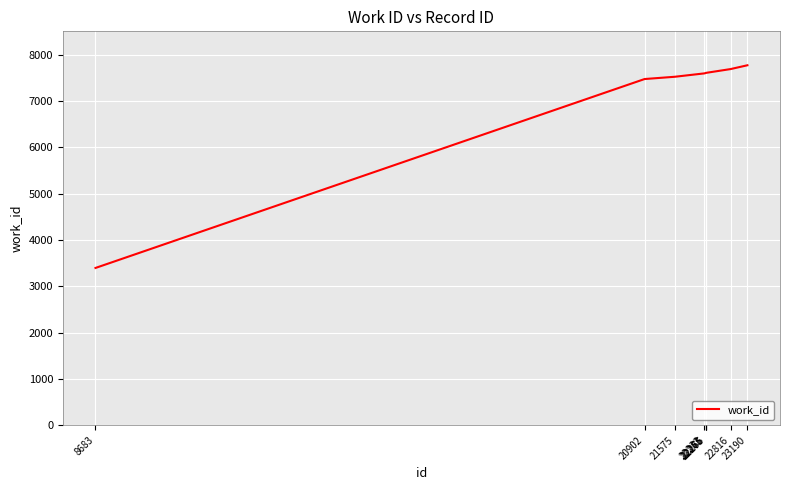

What is the maximum value shown in the chart?

7768